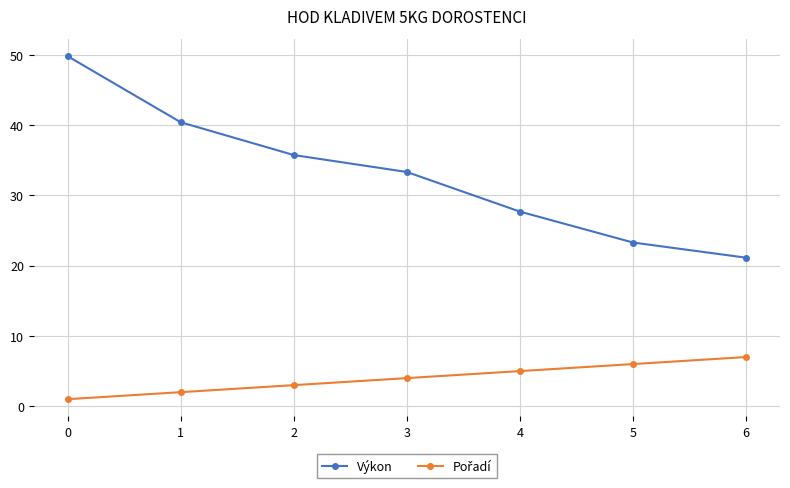

Which series has the widest spread of values?

Výkon